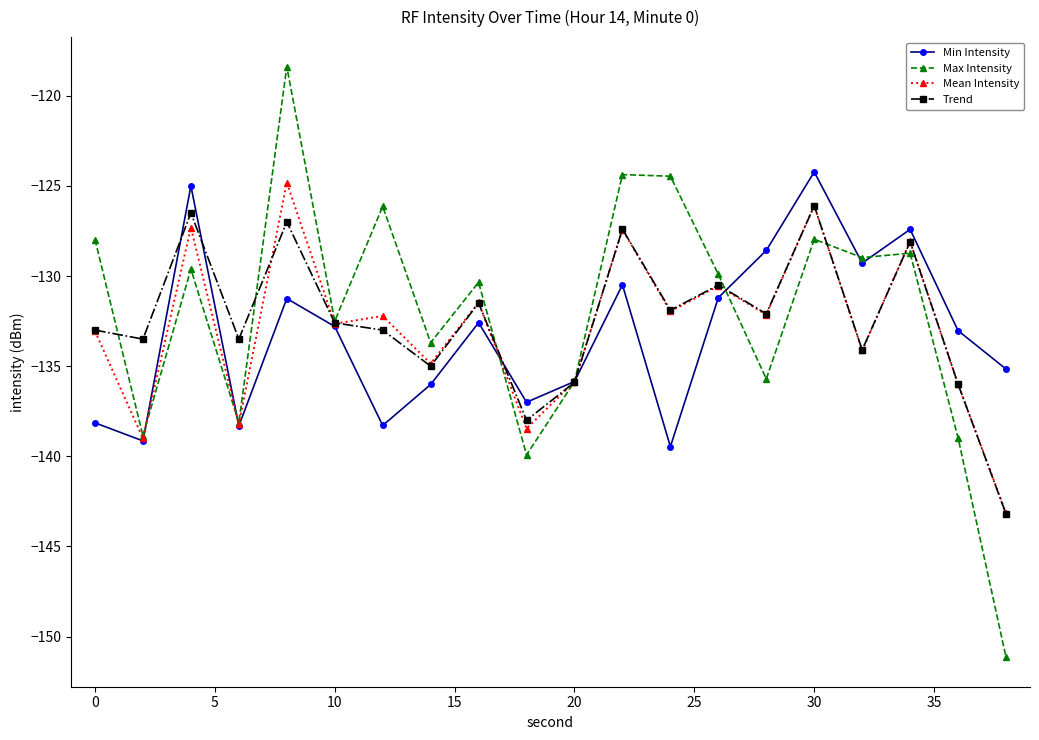

How many interior local valleys does the Min Intensity series have?

6